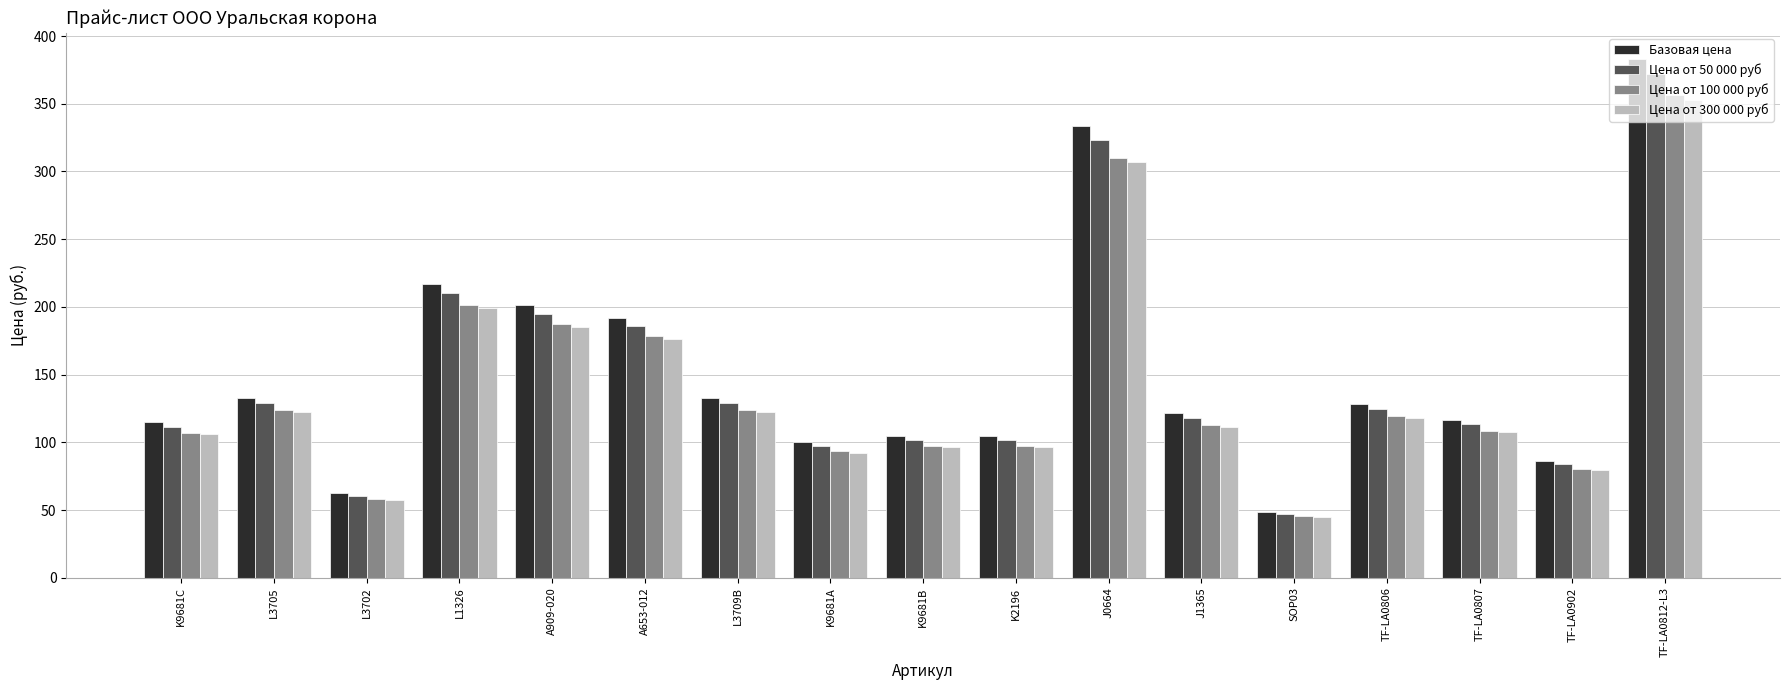

Which series changed the most between L3702 and L1326?

Базовая цена